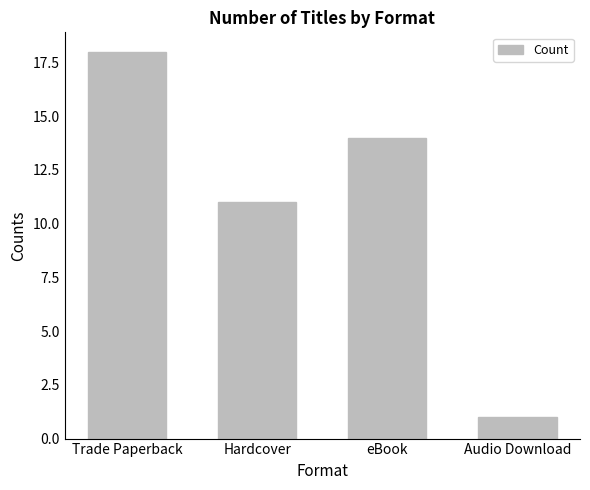

List the labels in order of value, smallest first.

Audio Download, Hardcover, eBook, Trade Paperback